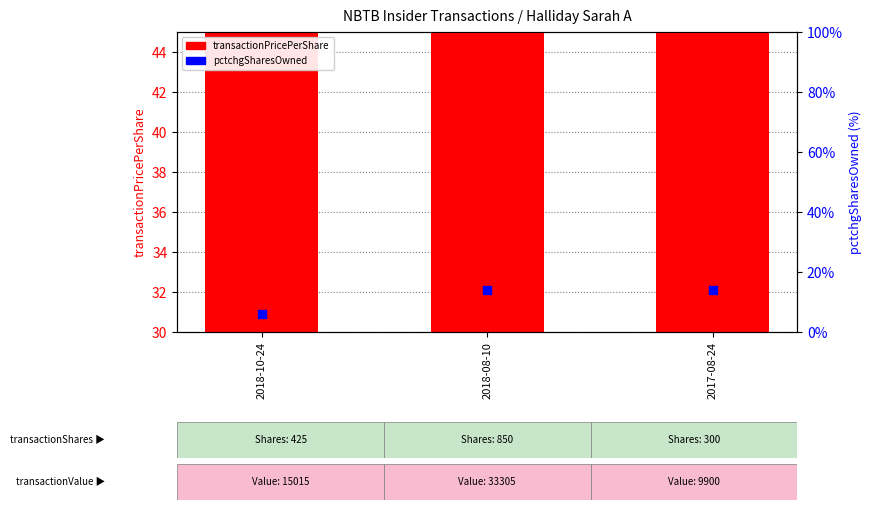

Which series contains the highest Y value?

transactionPricePerShare